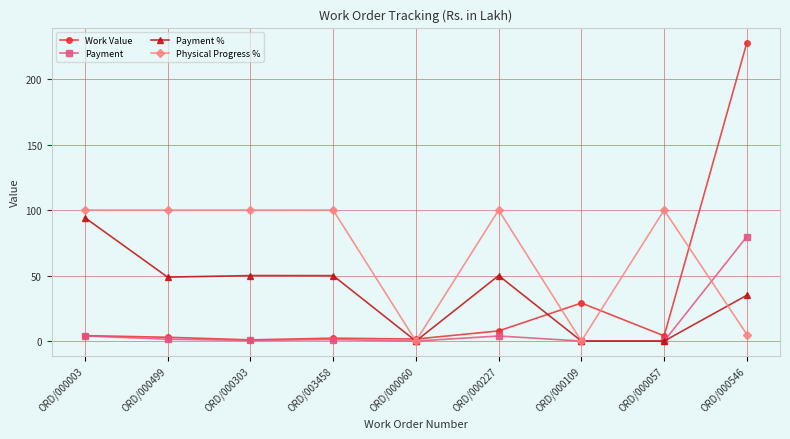

Is this an area chart (filled region under the line)?

No